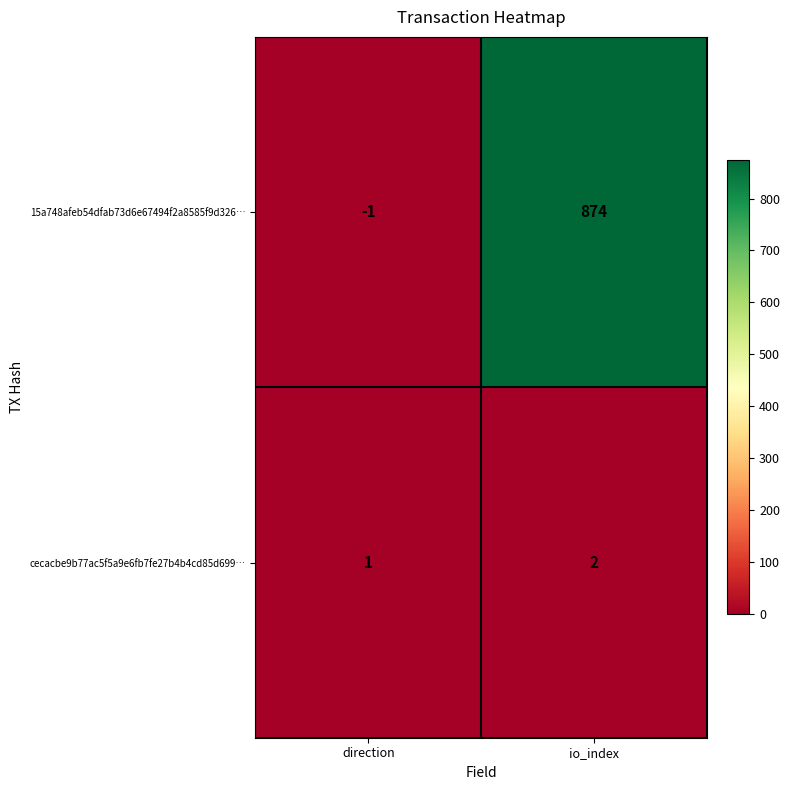

The cecacbe9b77ac5f5a9e6fb7fe27b4b4cd85d699… series shows 3 at io_index. True or false?

False